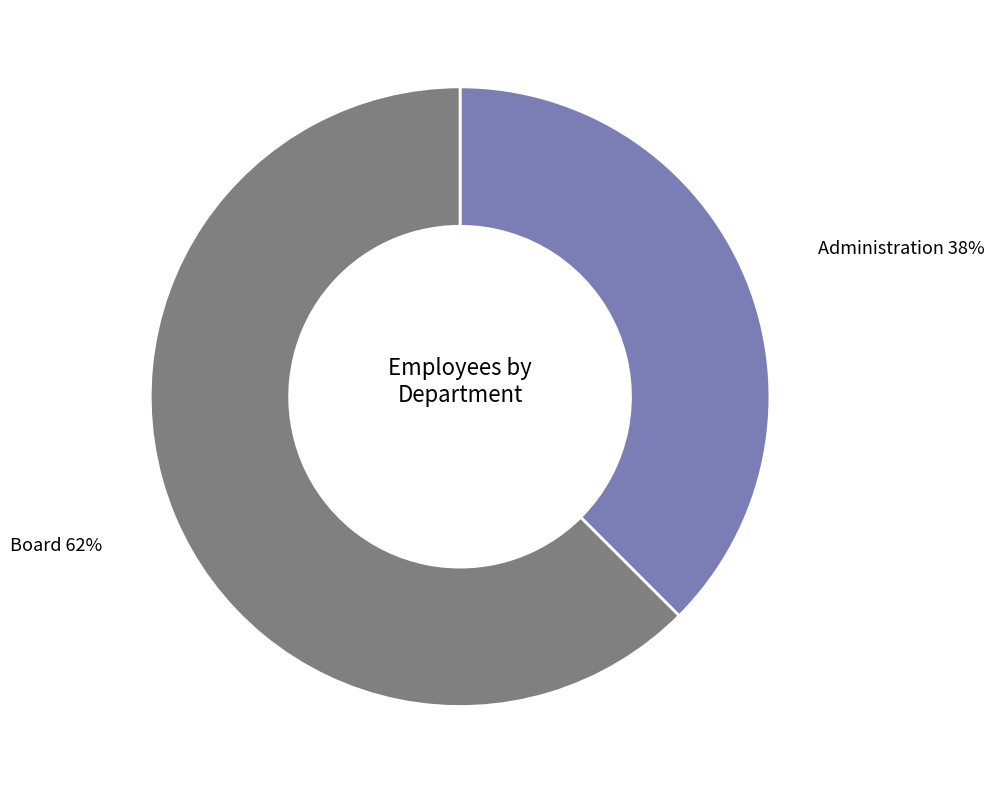

True or false: Board accounts for 49% of the total.

False